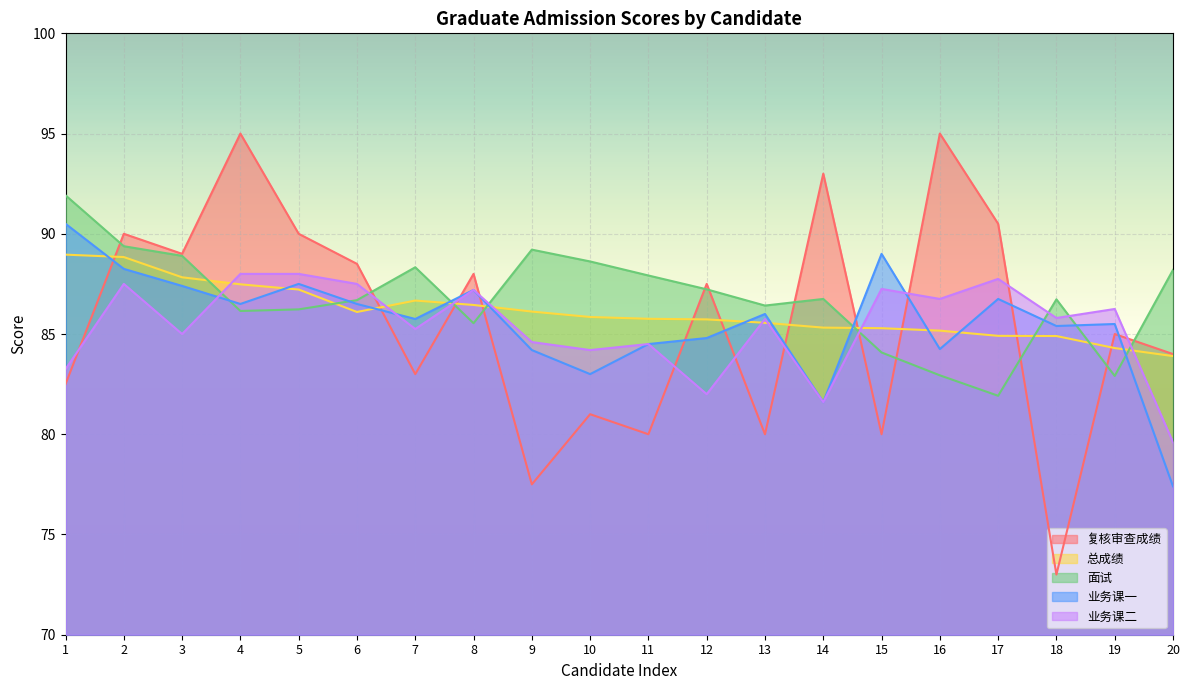

Where is 面试 nearest to the value 86?

4